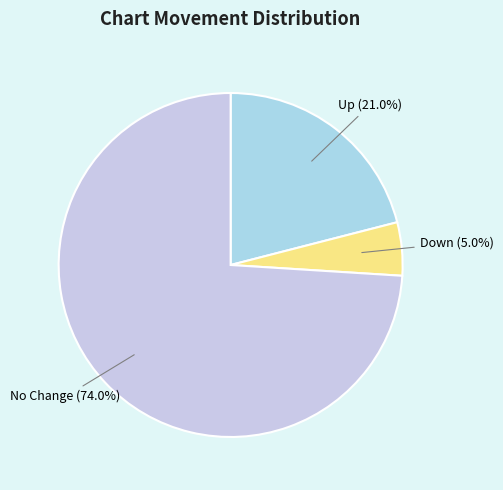

What is the ratio of the value at No Change to the value at Up?

3.5